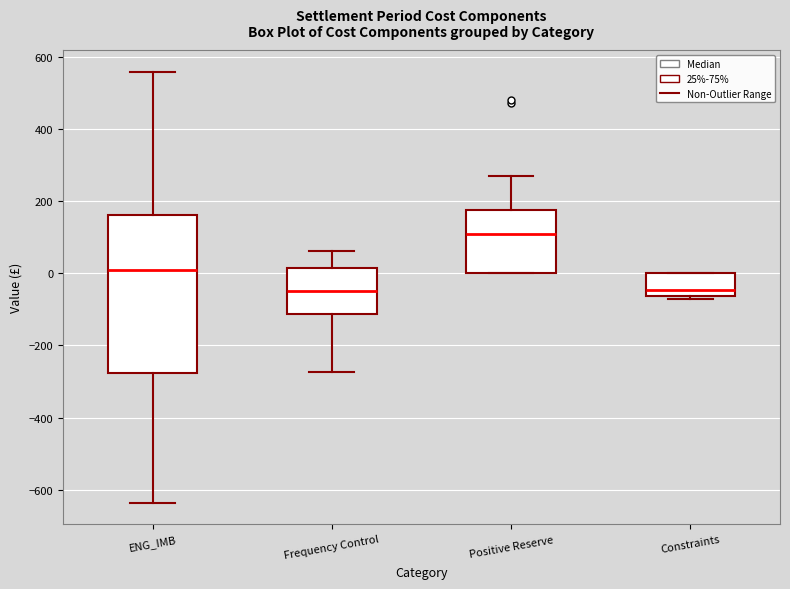

Where is the upper edge of the box for Constraints on the y-axis? The values are not printed on the chart, so give them approximately, as read against the axis.

0